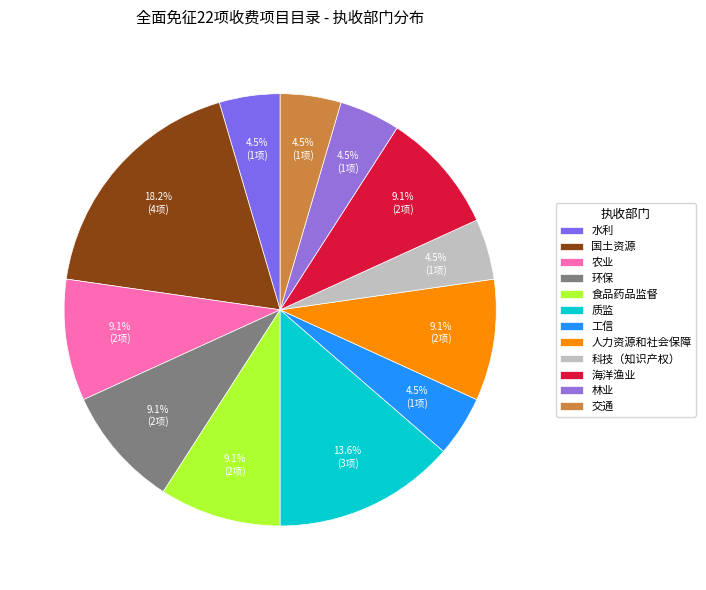

How many slices are in this pie chart?

12